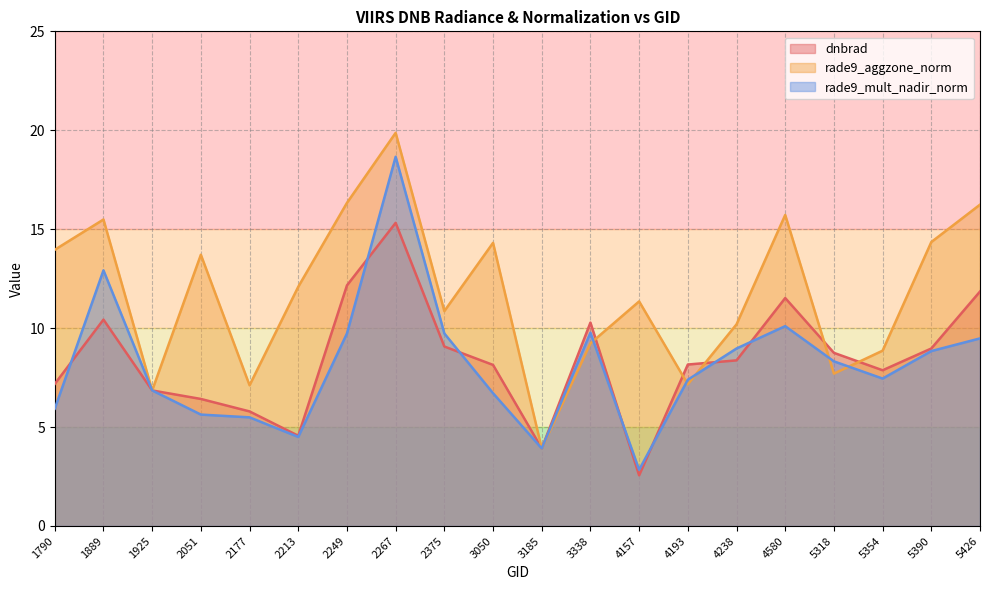

True or false: rade9_aggzone_norm has a value of 25.3 at 2249.

False